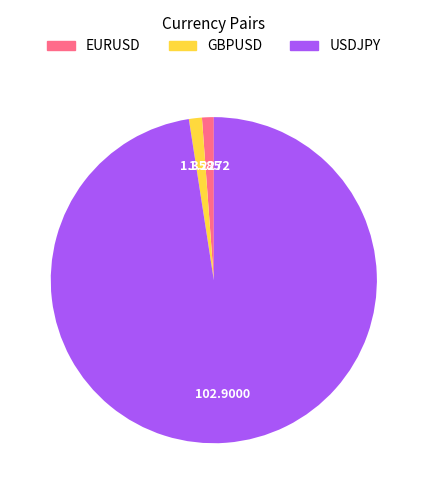

What is the largest slice in the pie chart?

USDJPY